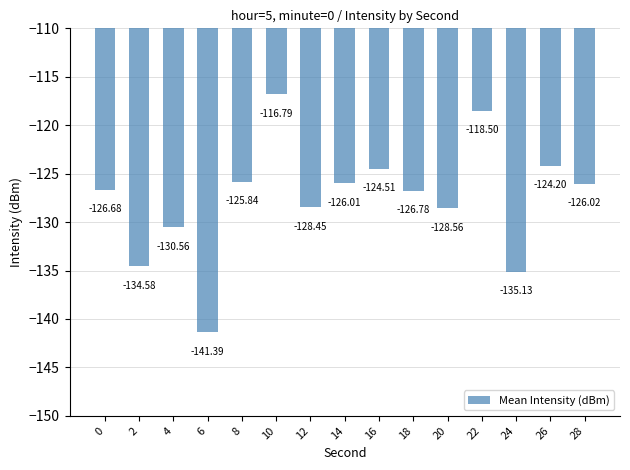

List the labels in order of value, smallest first.

6, 24, 2, 4, 20, 12, 18, 0, 28, 14, 8, 16, 26, 22, 10